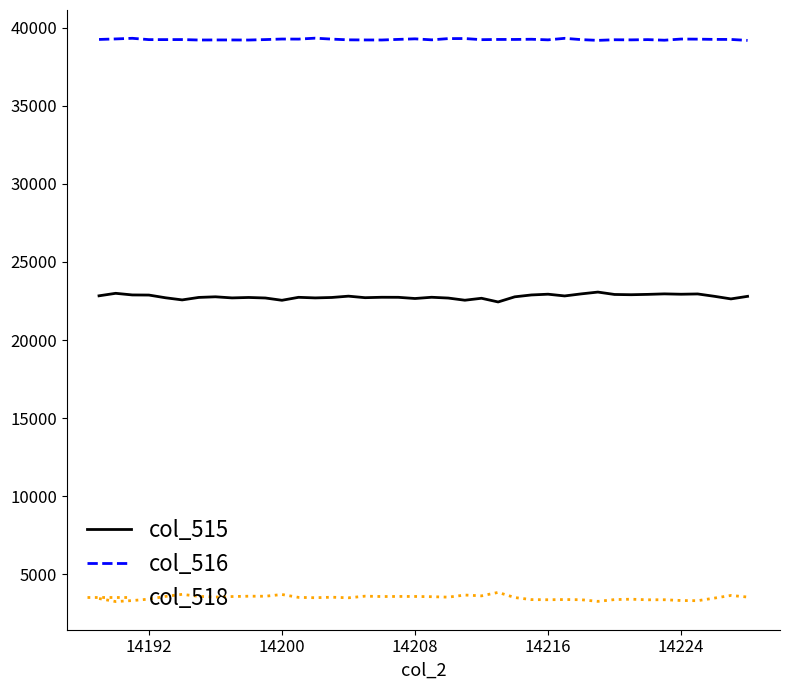

In col_518, how many points are lower than both neighbors (excluding endpoints)?

12